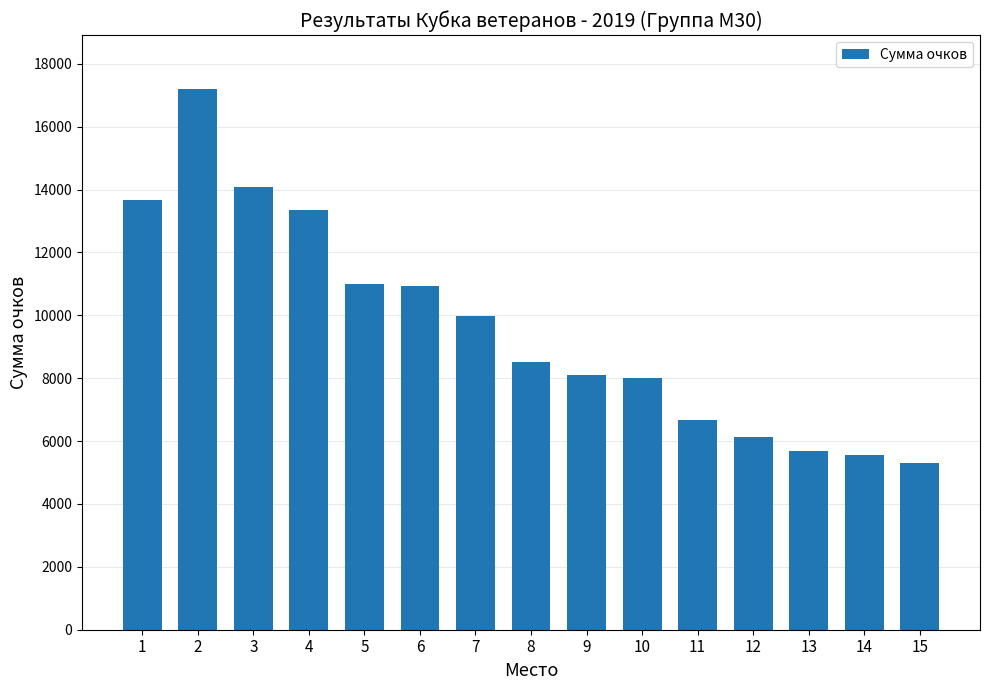

Approximately how many times larger is the value at 6 compared to 13?

1.9